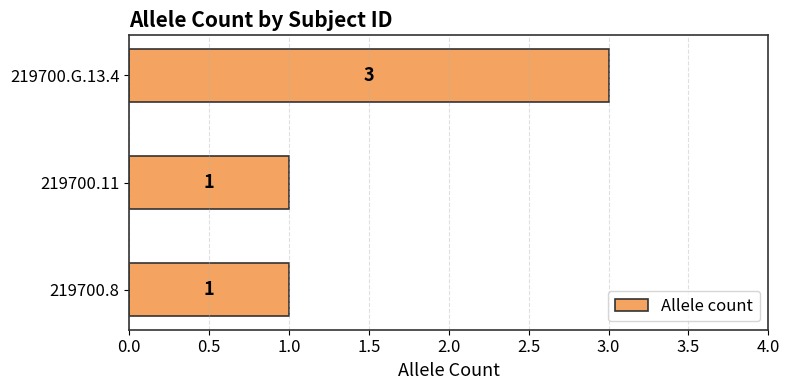

Reading bottom to top, transcribe all the data shown in this chart.

219700.8=1	219700.11=1	219700.G.13.4=3